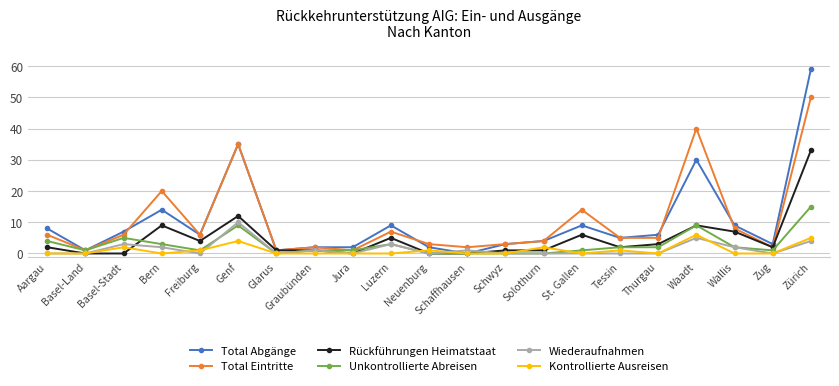

Is the value of Unkontrollierte Abreisen at Genf greater than the value of Wiederaufnahmen at Zug?

Yes